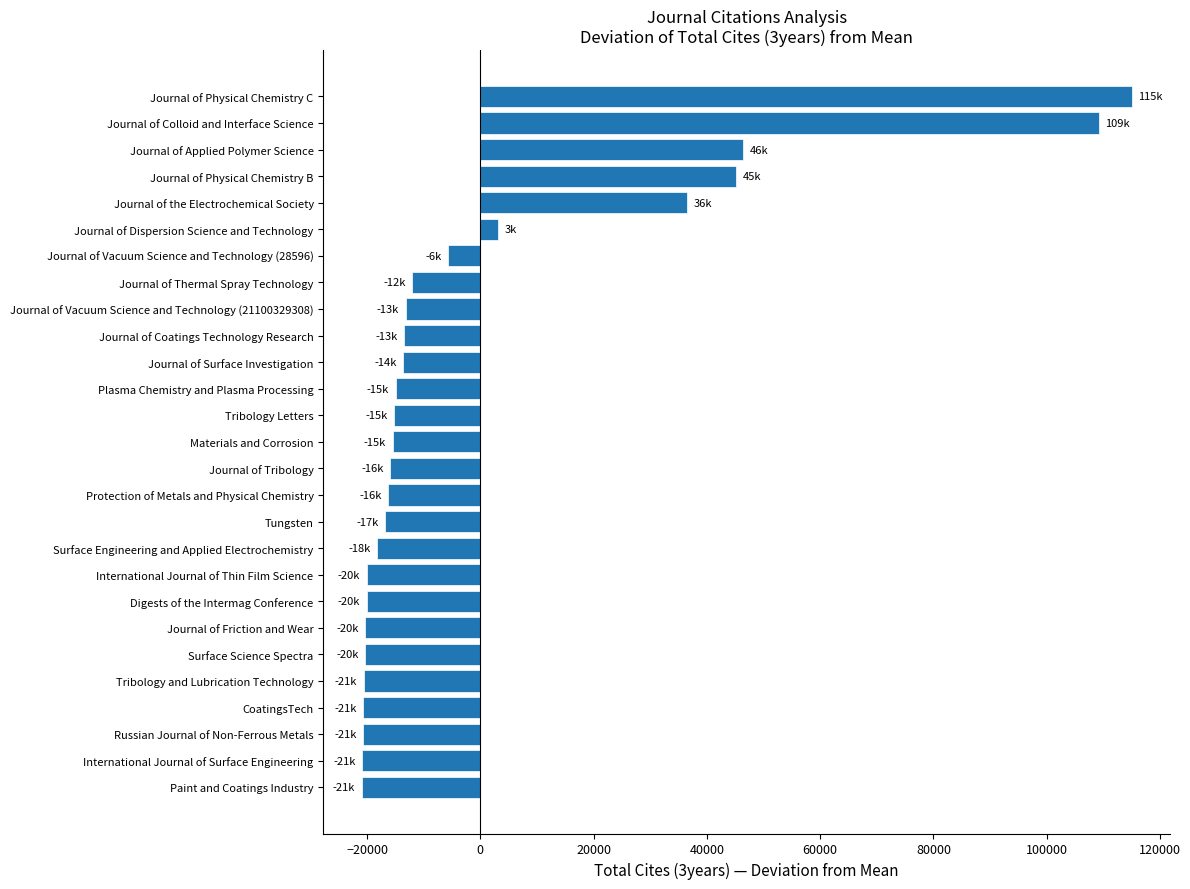

What is the change in value from Journal of the Electrochemical Society to Journal of Applied Polymer Science?

+9902.0